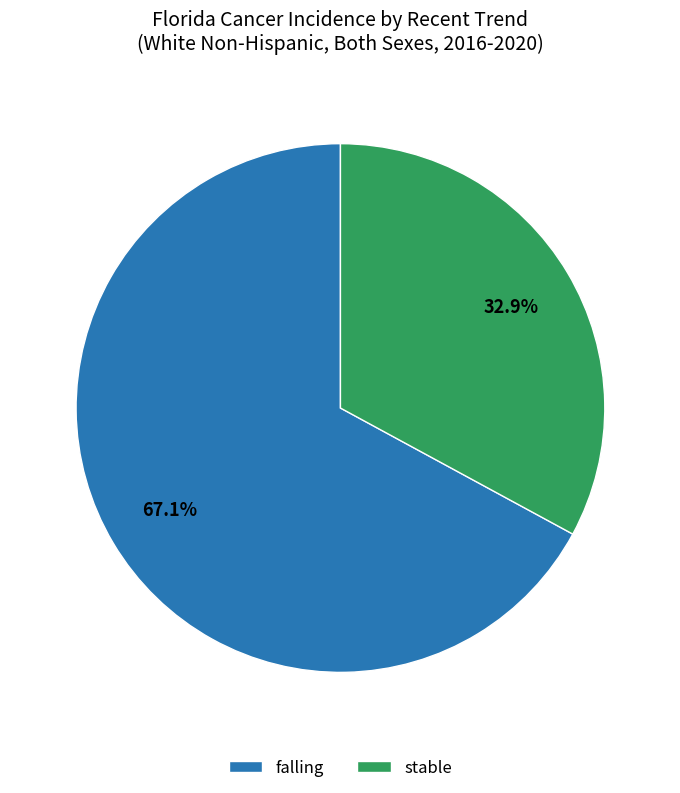

What is the majority slice?

falling